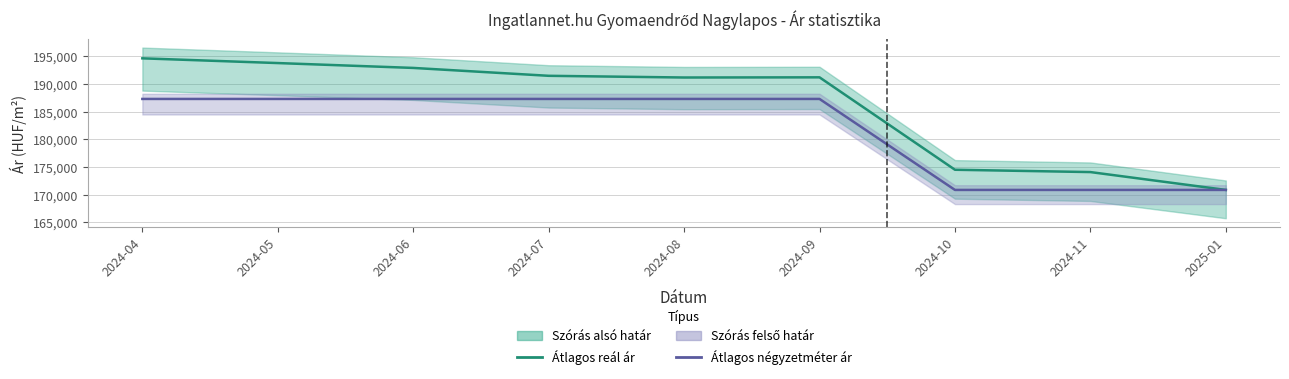

Does the chart display data point markers on the line(s)?

No